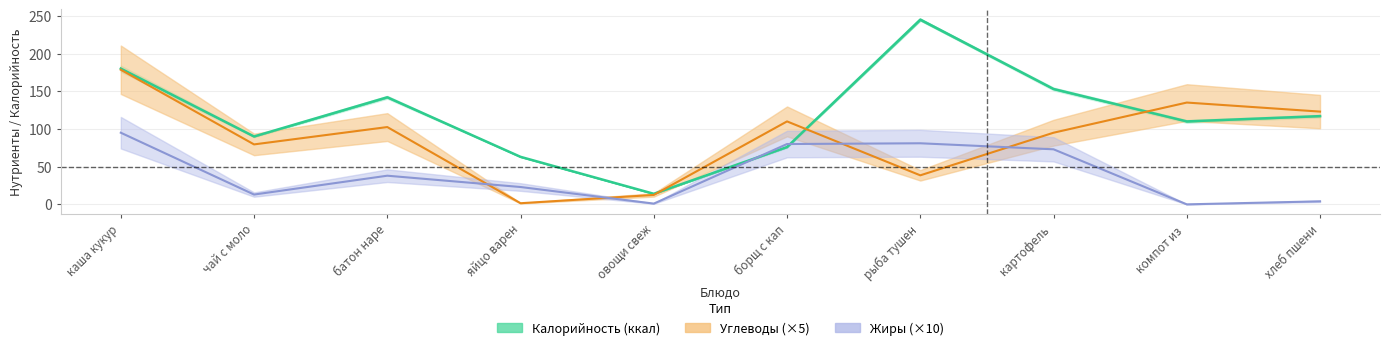

How many values in the Углеводы series are below 102?

5